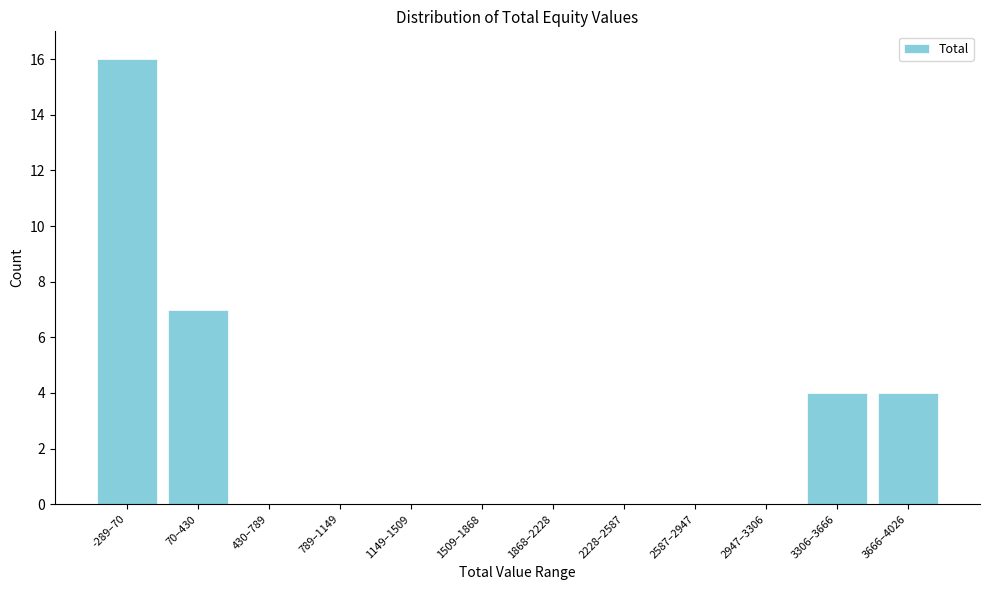

Reading left to right, extract all data points from this chart.

-289–70=16	70–430=7	430–789=0	789–1149=0	1149–1509=0	1509–1868=0	1868–2228=0	2228–2587=0	2587–2947=0	2947–3306=0	3306–3666=4	3666–4026=4